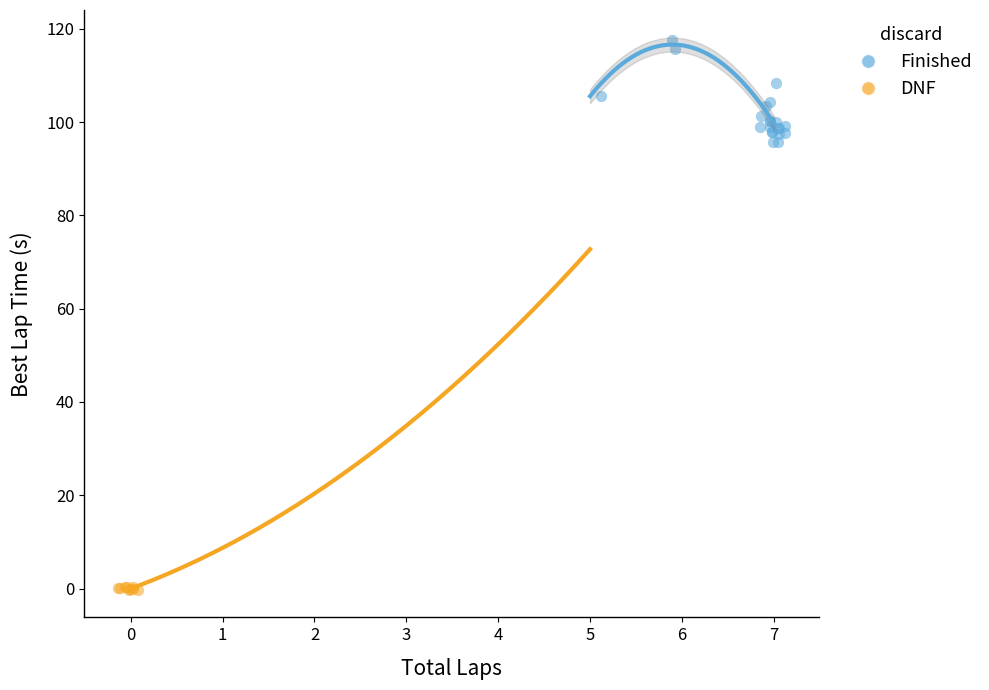

What are all the series names shown in the legend?

Finished, DNF